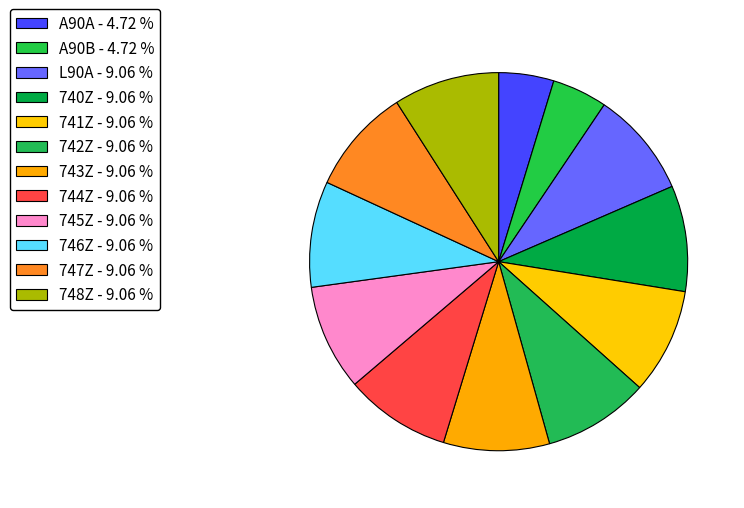

Count the number of slices in the pie.

12